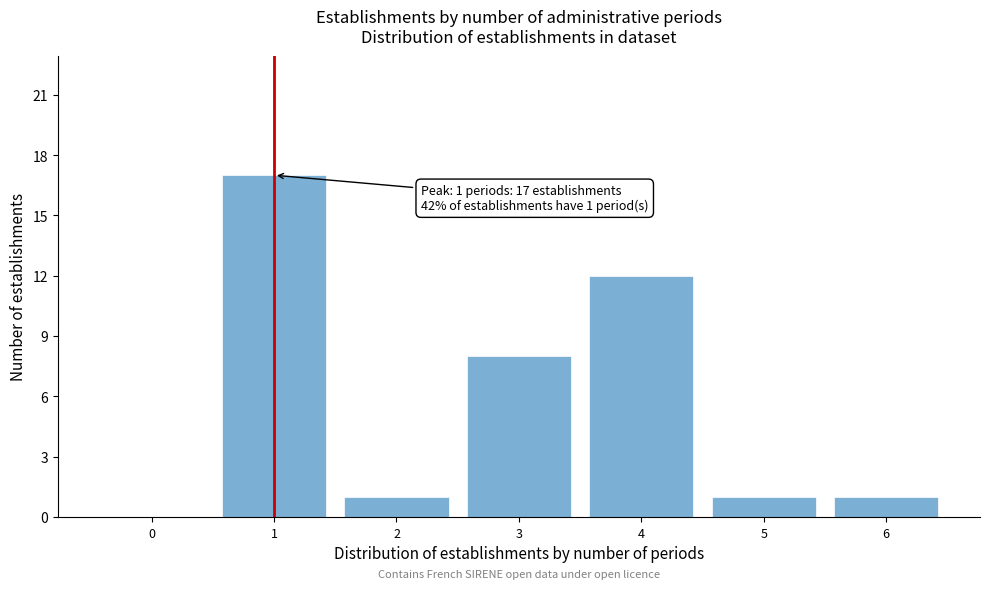

Reading right to left, list all the values displayed in this chart.

6=1	5=1	4=12	3=8	2=1	1=17	0=0